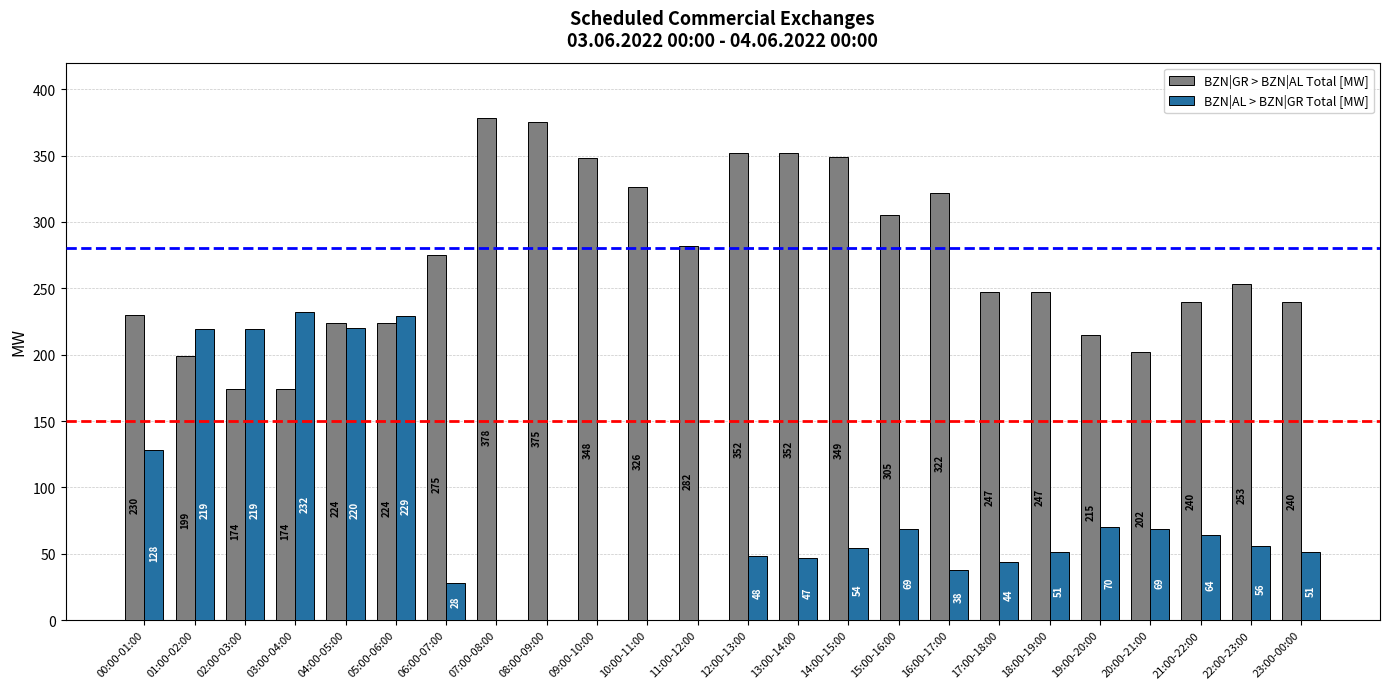

Which series has the largest total across all categories?

BZN|GR > BZN|AL Total [MW]